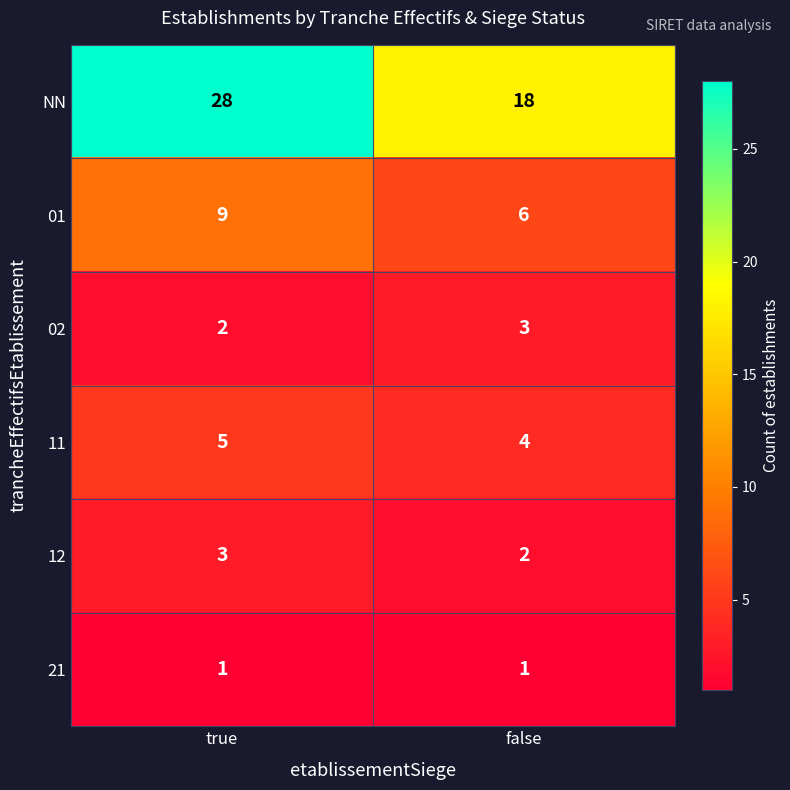

Which series has the largest total across all categories?

NN